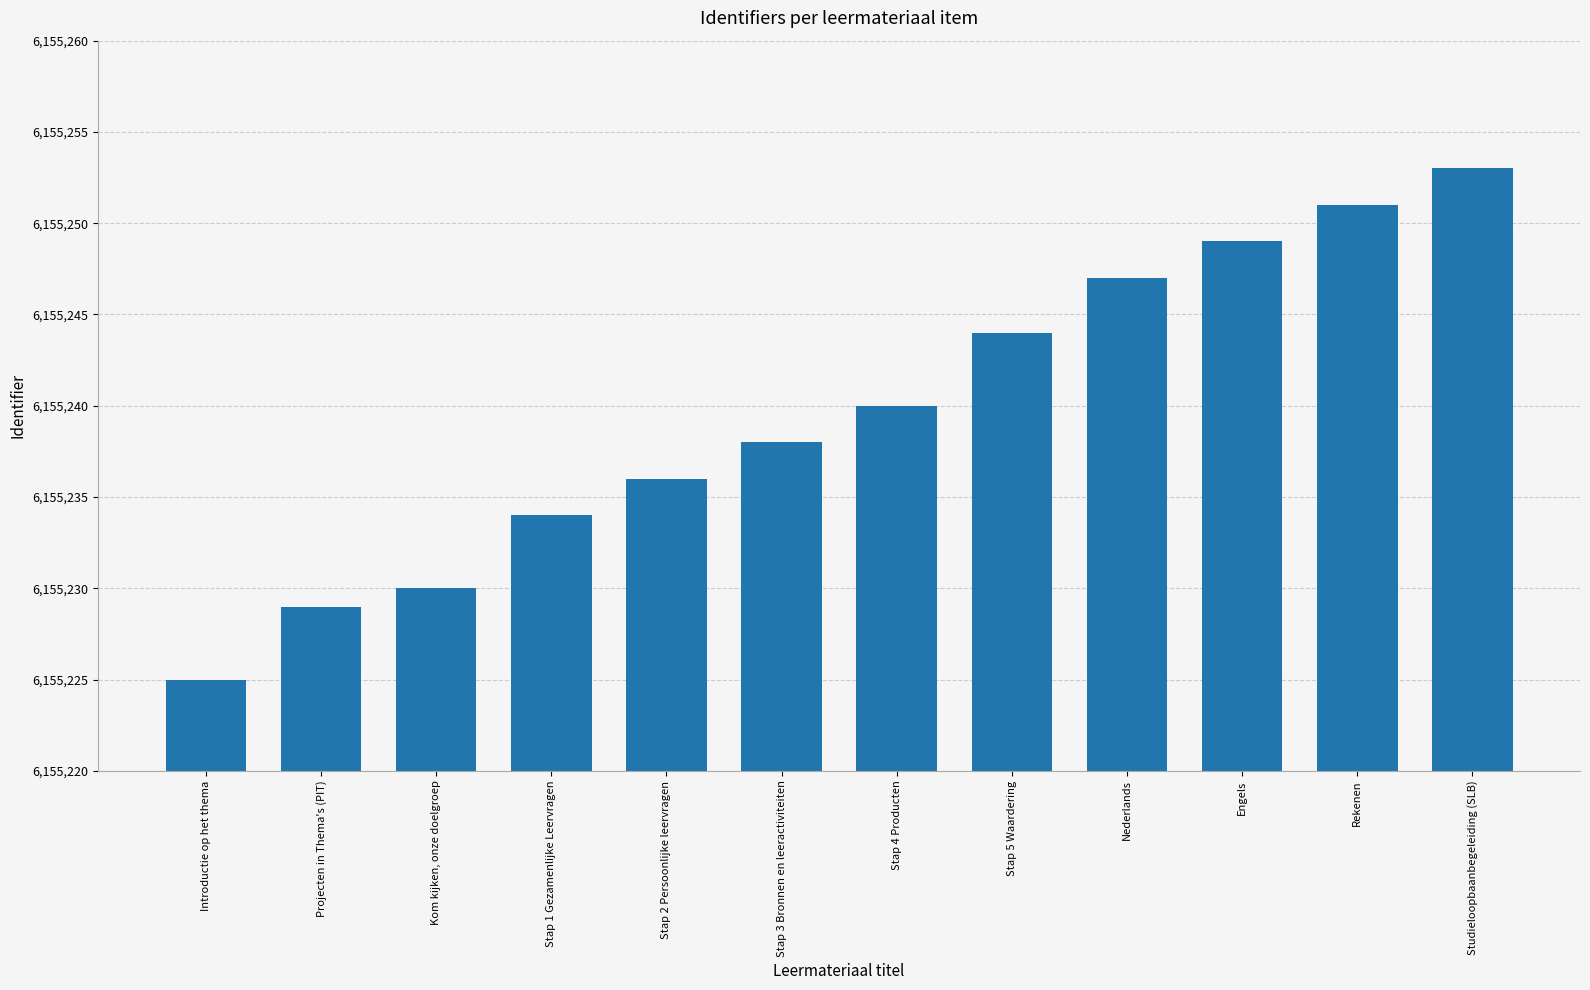

What is the smallest value displayed?

6155225